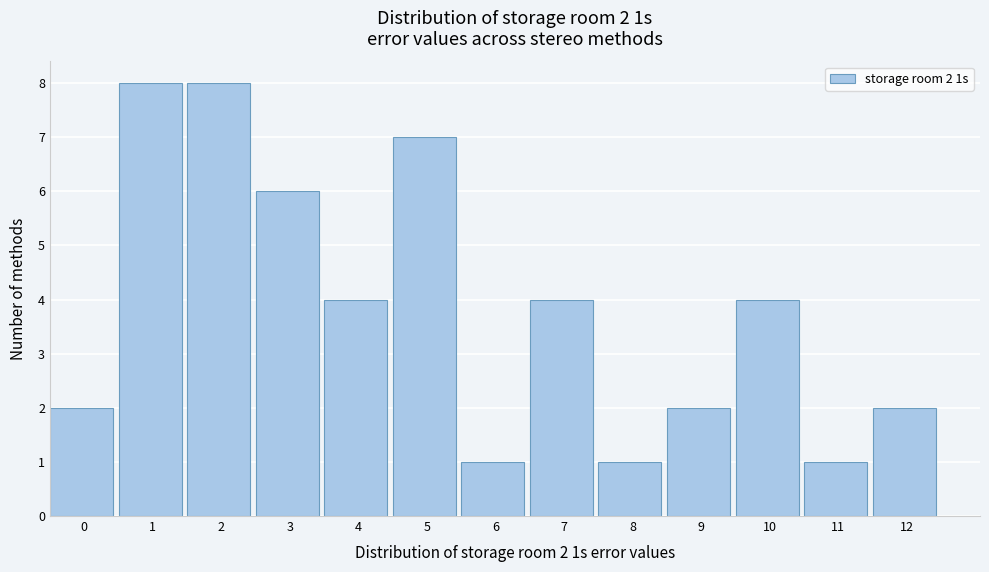

Reading right to left, extract all data points from this chart.

2	1	4	2	1	4	1	7	4	6	8	8	2